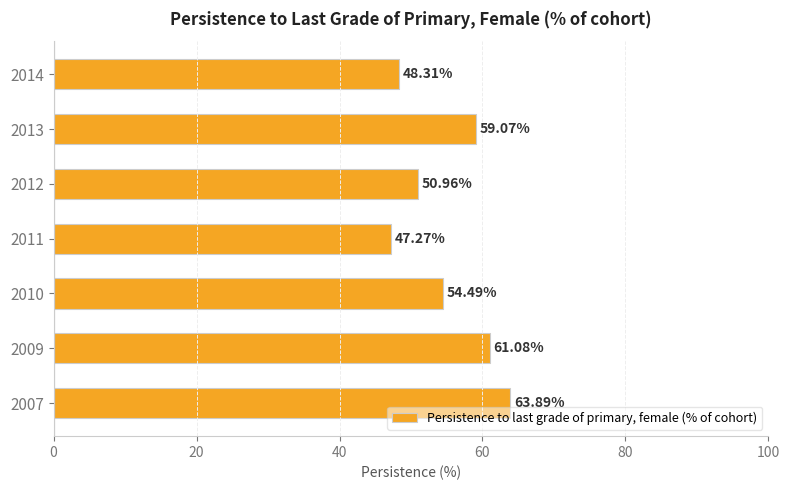

What is the difference between the second highest and minimum values?

13.8